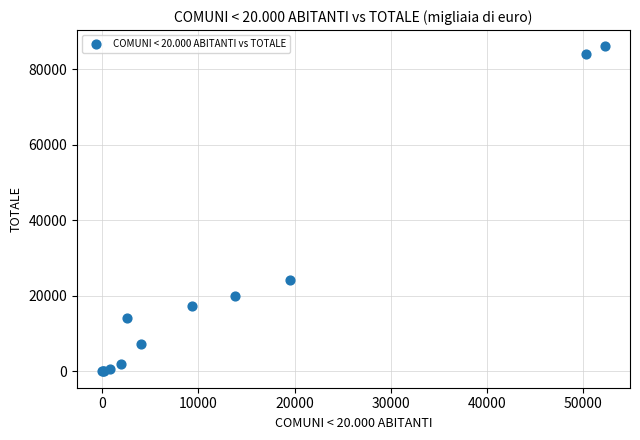

What Y value in the scatter plot is closest to 43030?

24169